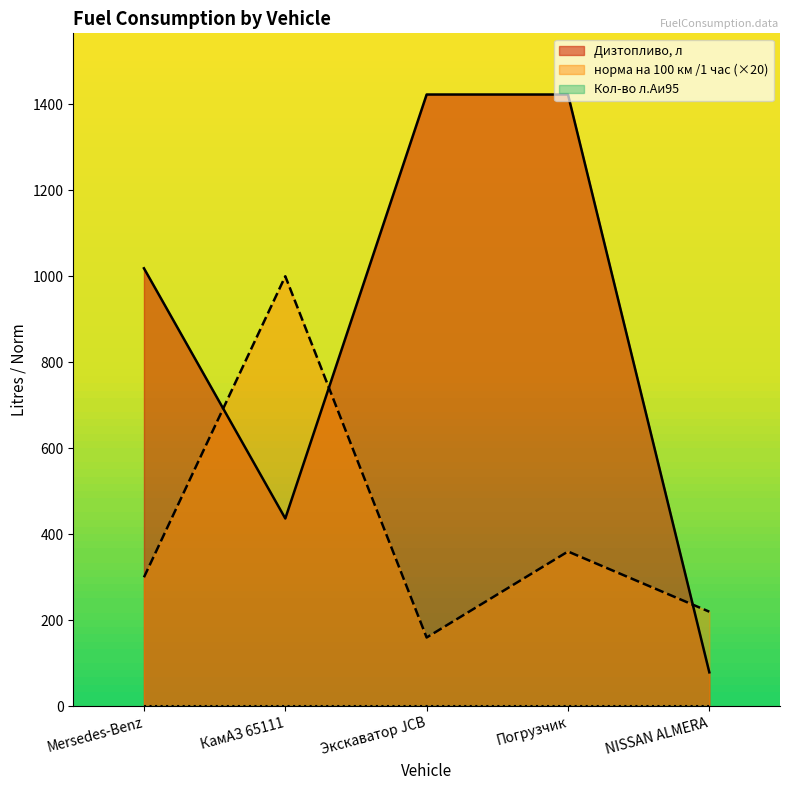

At which category does the chart reach its minimum across all series?

NISSAN ALMERA